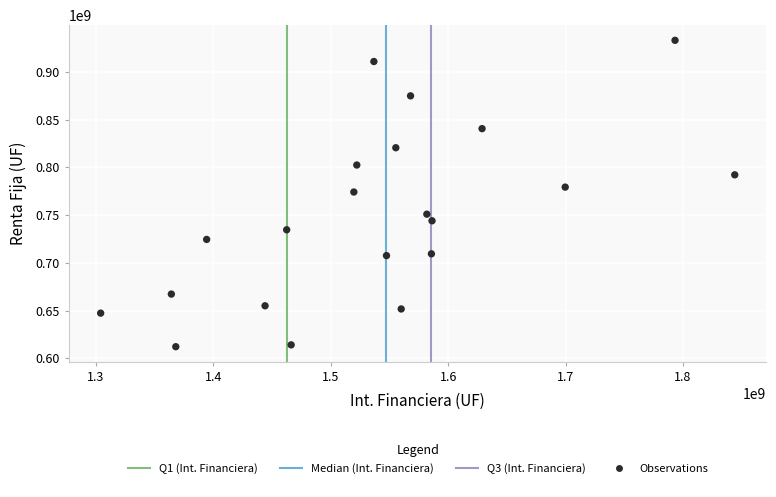

What is the range of Y values (max minus min)?

320826528.4